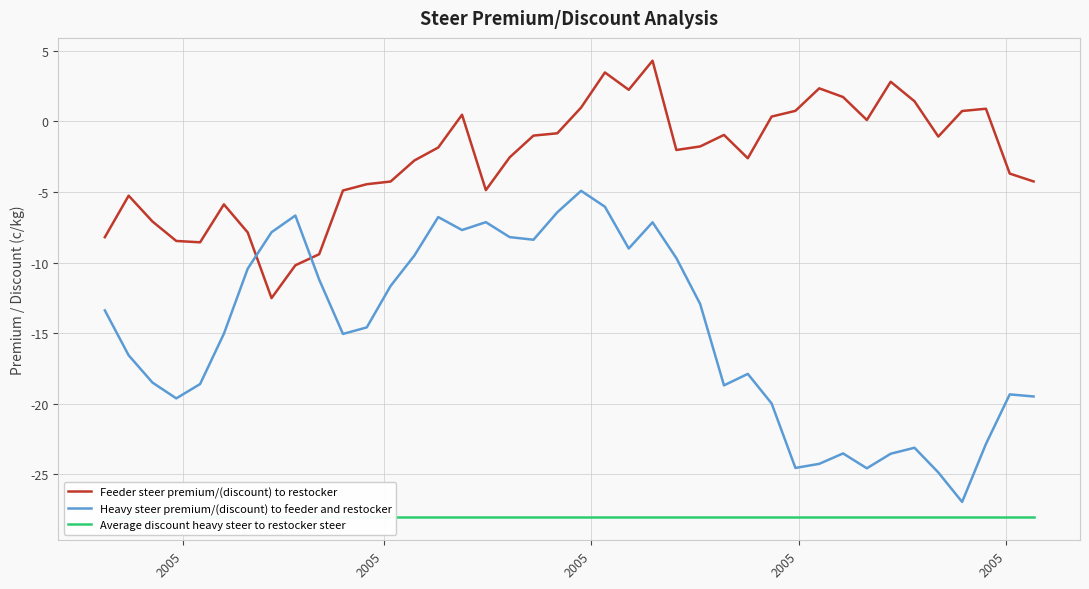

What is the minimum value for Feeder steer premium/(discount) to restocker?

-12.5